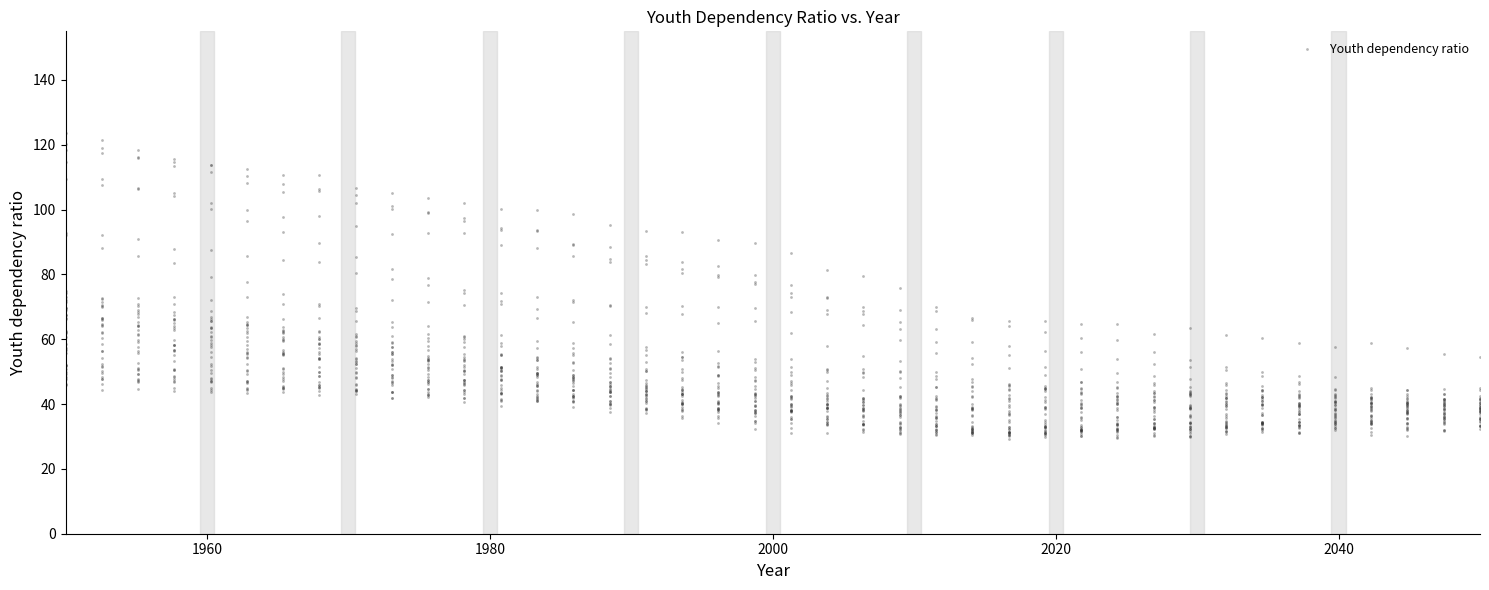

What is the range of X values (max minus min)?

100.0